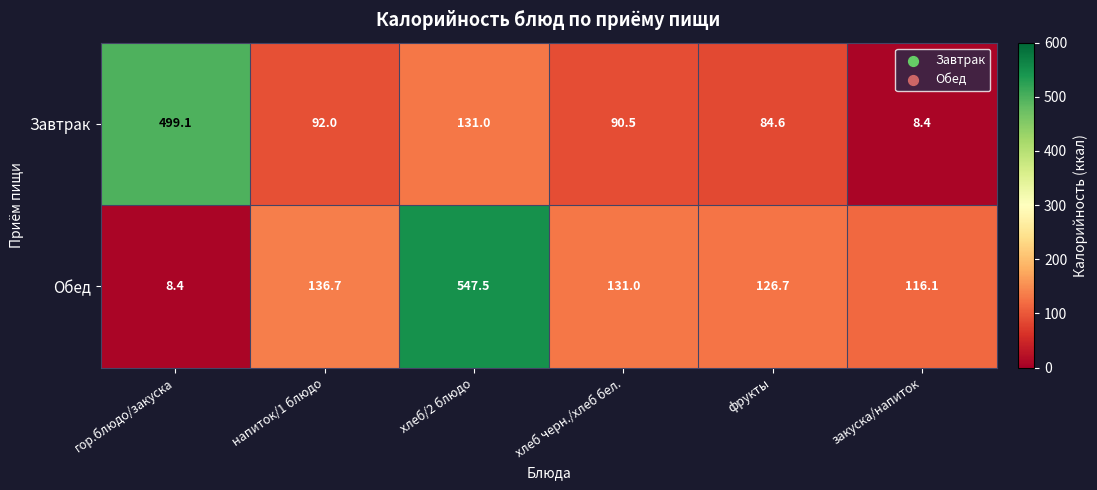

True or false: Обед has a value of 201.0 at напиток/1 блюдо.

False